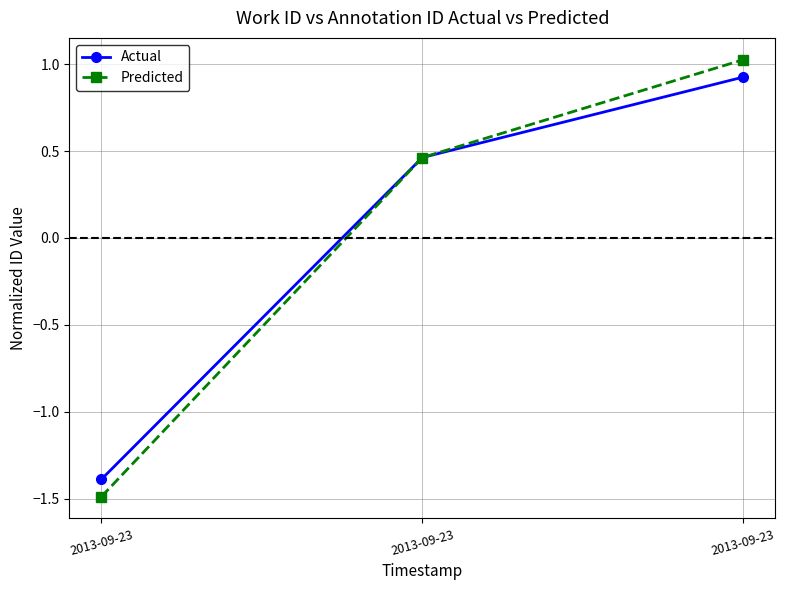

How many values in Predicted are below zero?

1